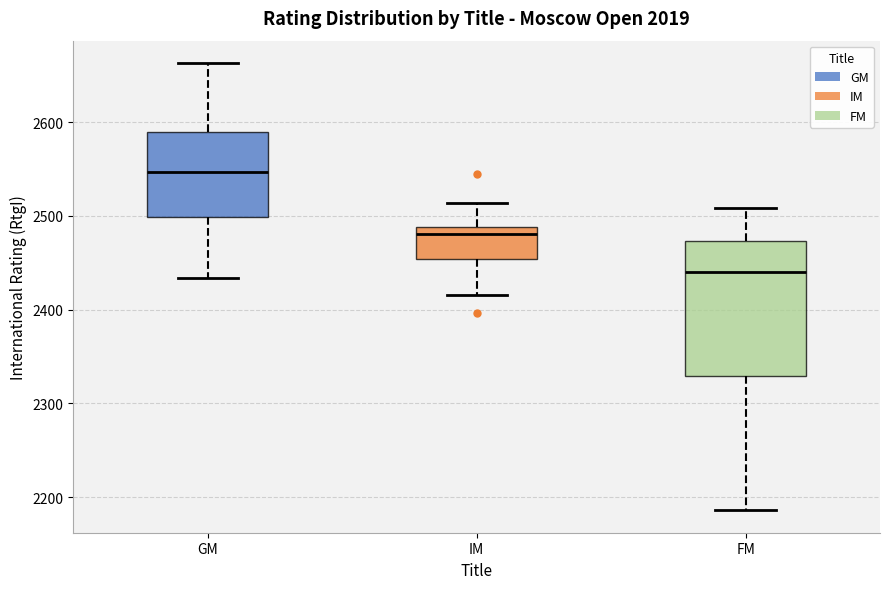

Which box is the tallest, from its lower edge to its upper edge?

FM